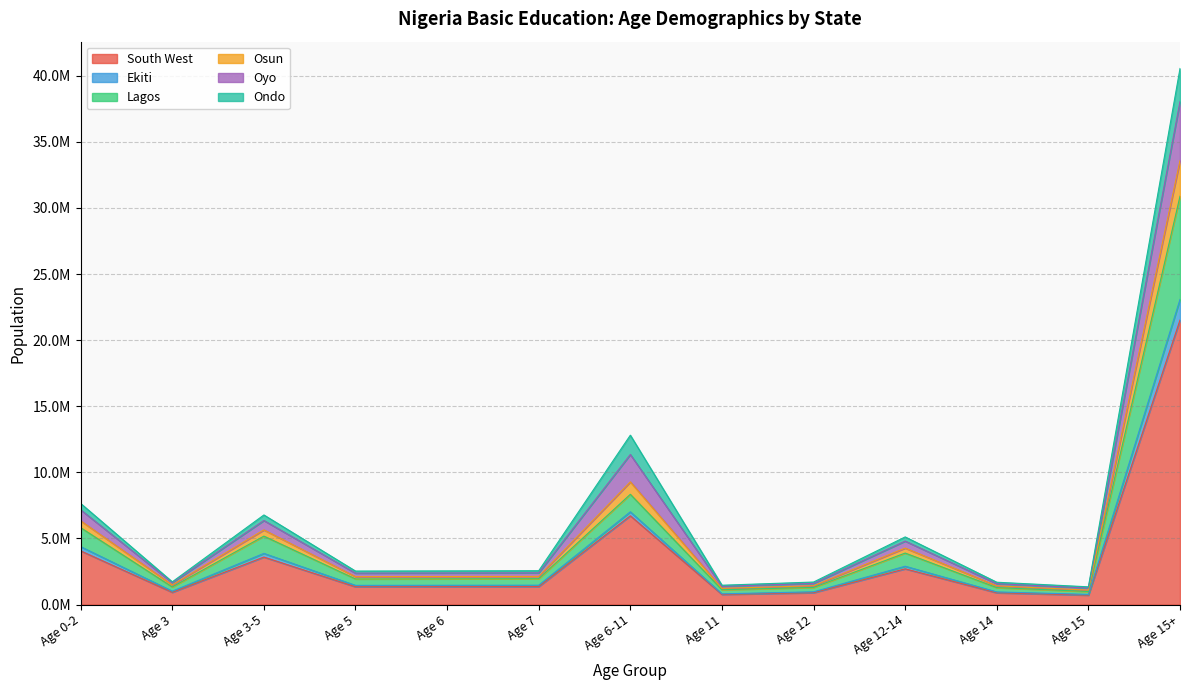

What is the minimum value for Ekiti?

991203.1